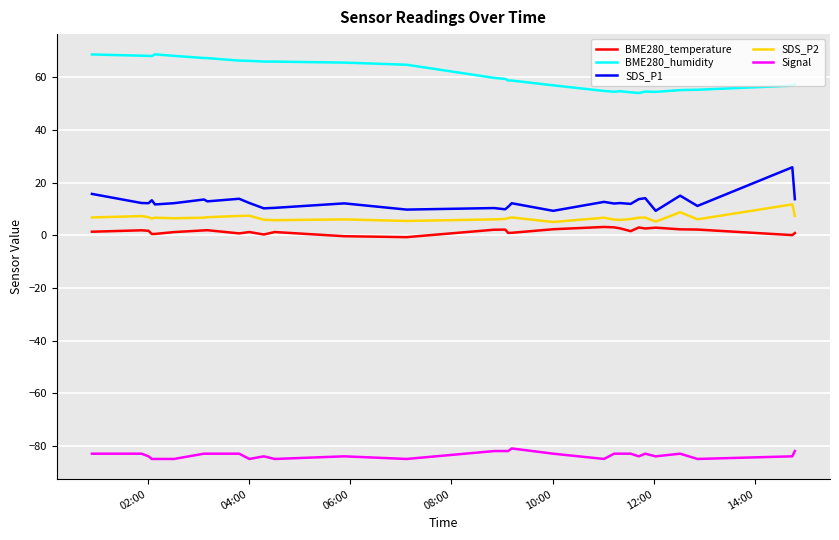

True or false: SDS_P2 and SDS_P1 cross at least once.

False